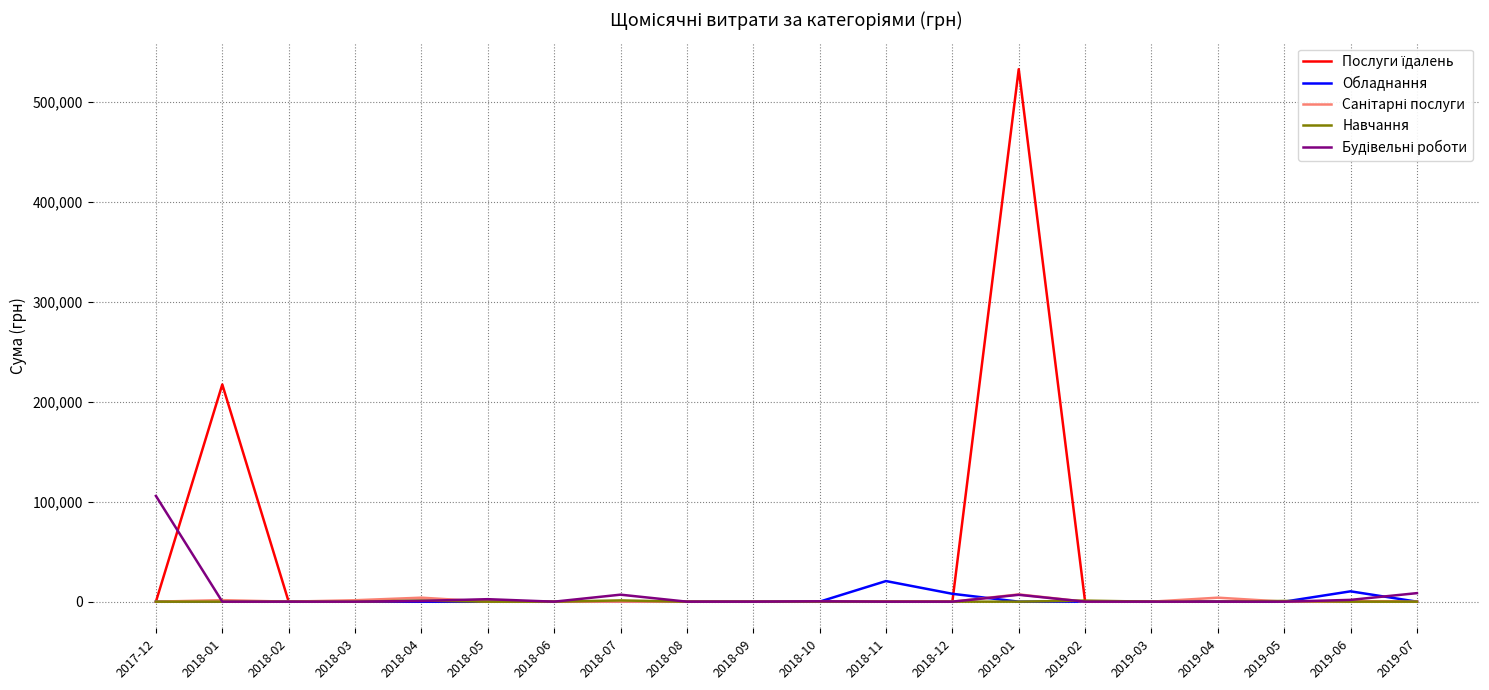

At which category is the sum across all series the highest?

2019-01